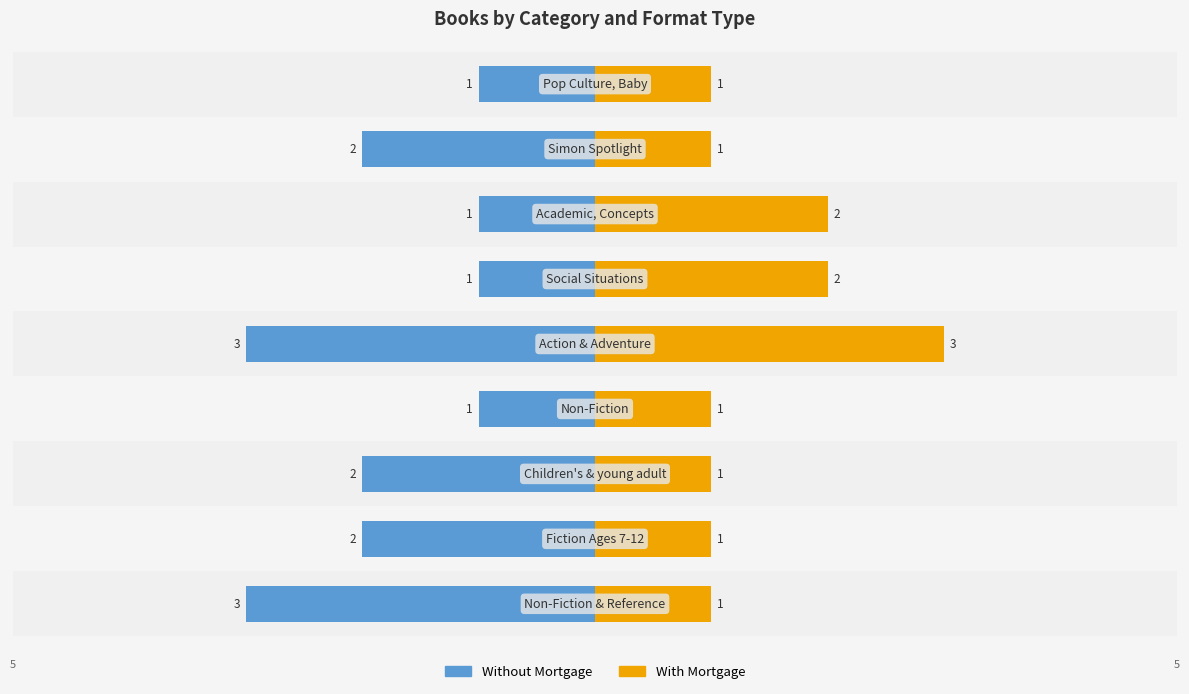

What position from the right is 2?

5